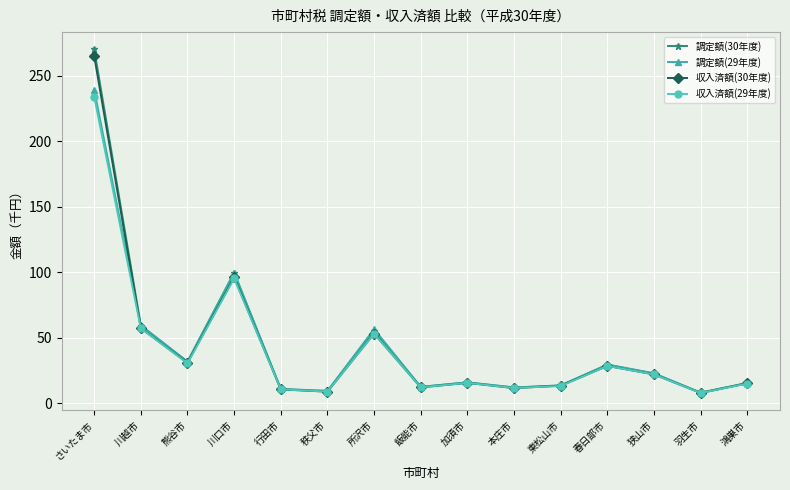

Between which two adjacent categories do 調定額(30年度) and 調定額(29年度) first intersect?

さいたま市 and 川越市